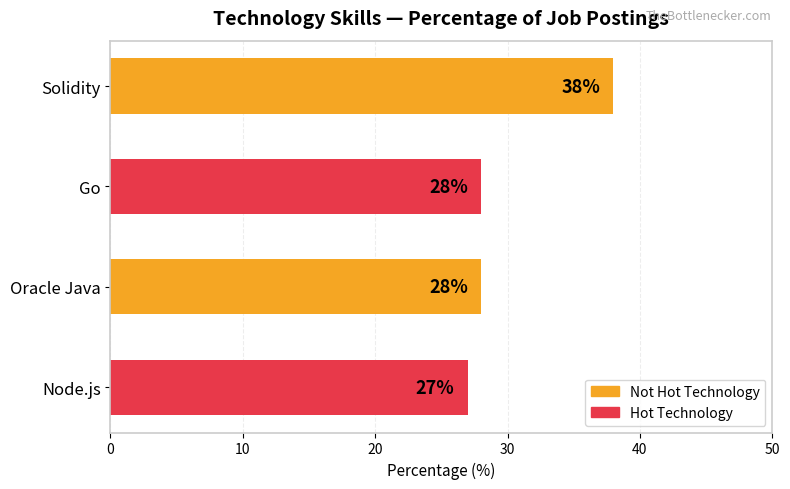

Approximately how many times larger is the value at Oracle Java compared to Go?

1.0